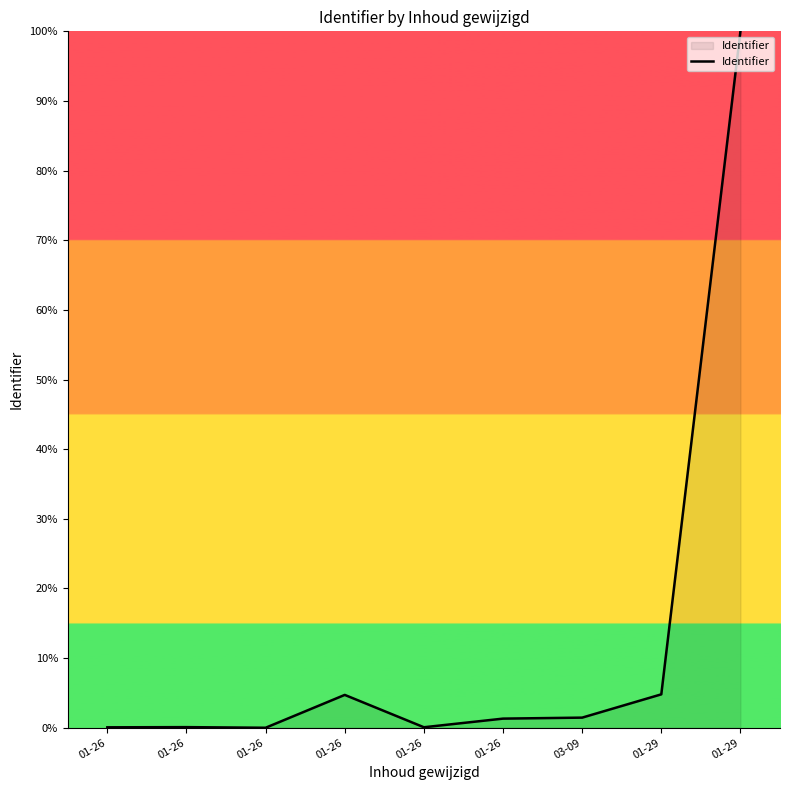

What is the difference between the values at 01-26 and 01-26?

0.1